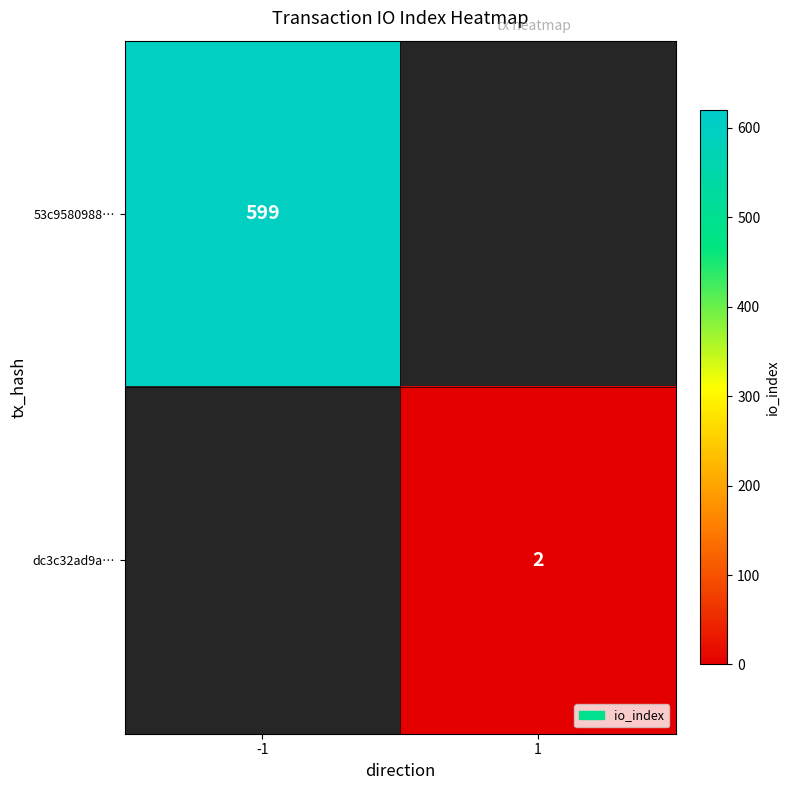

What is the smallest value displayed?

2.0